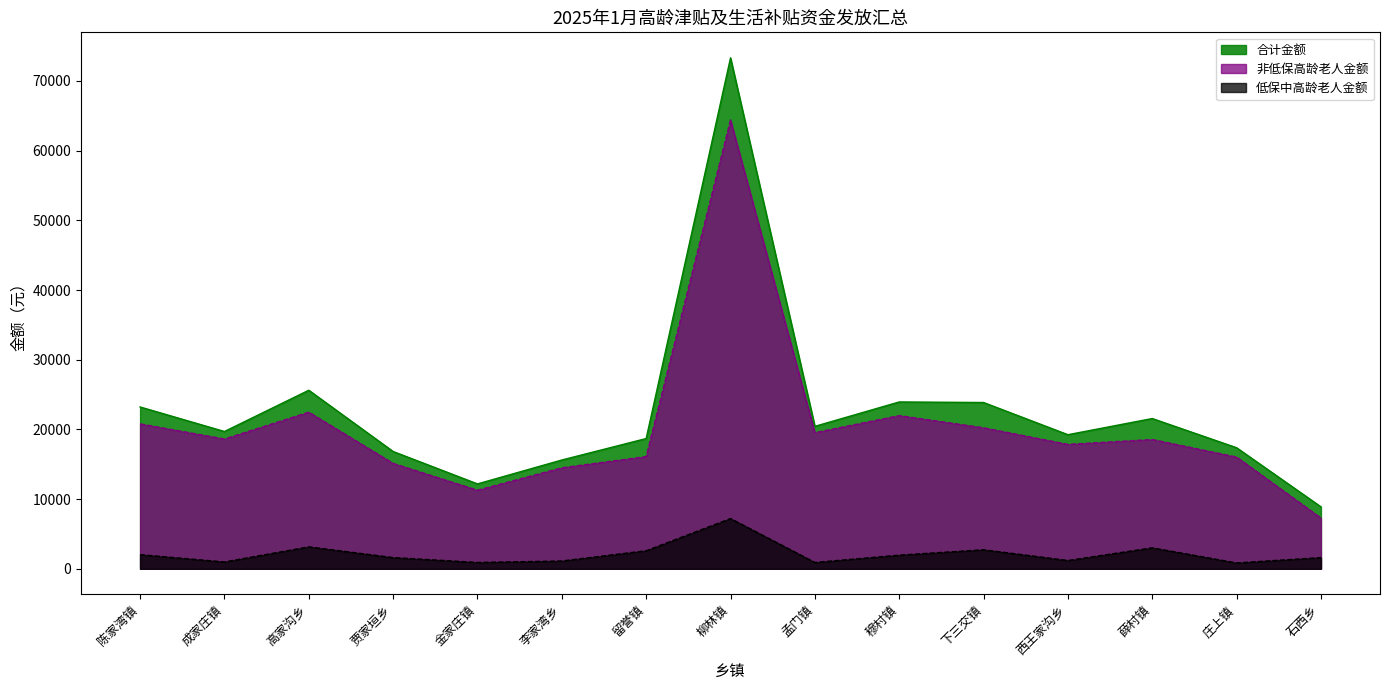

What is the label of the 10th point from the left?

穆村镇